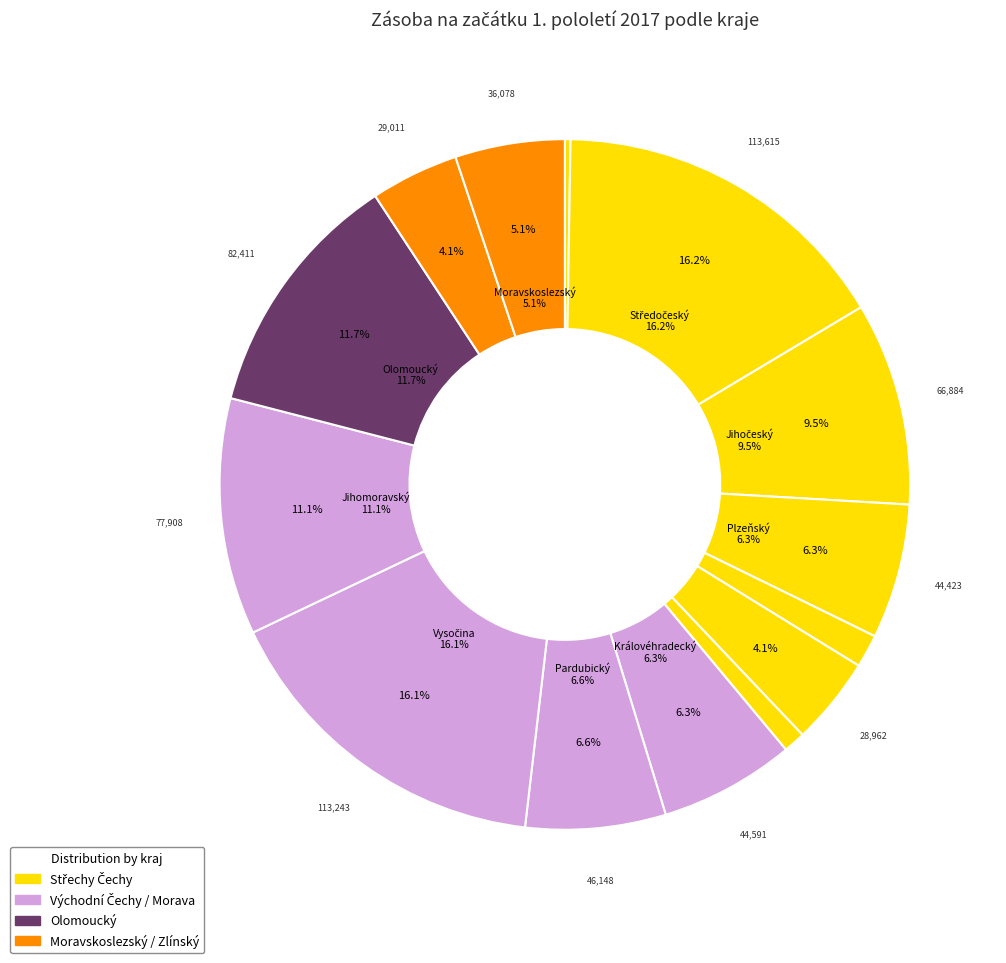

What is the change in value from Středočeský to Plzeňský?

-69192.0